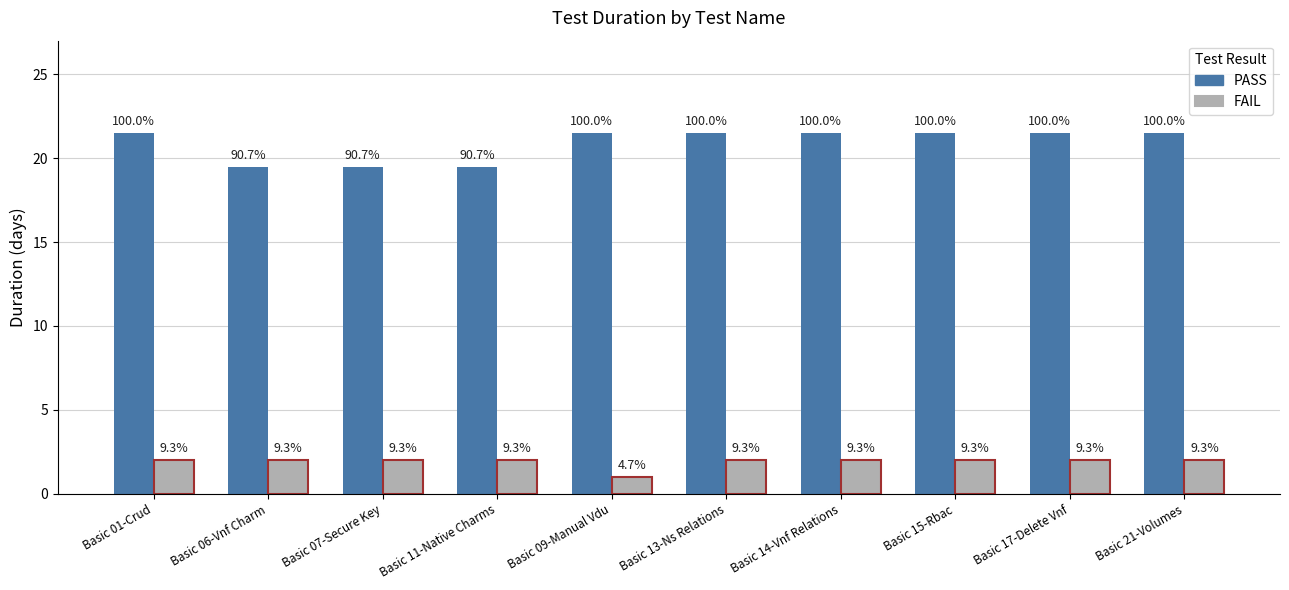

What value does the FAIL series have at Basic 11-Native Charms?

2.0